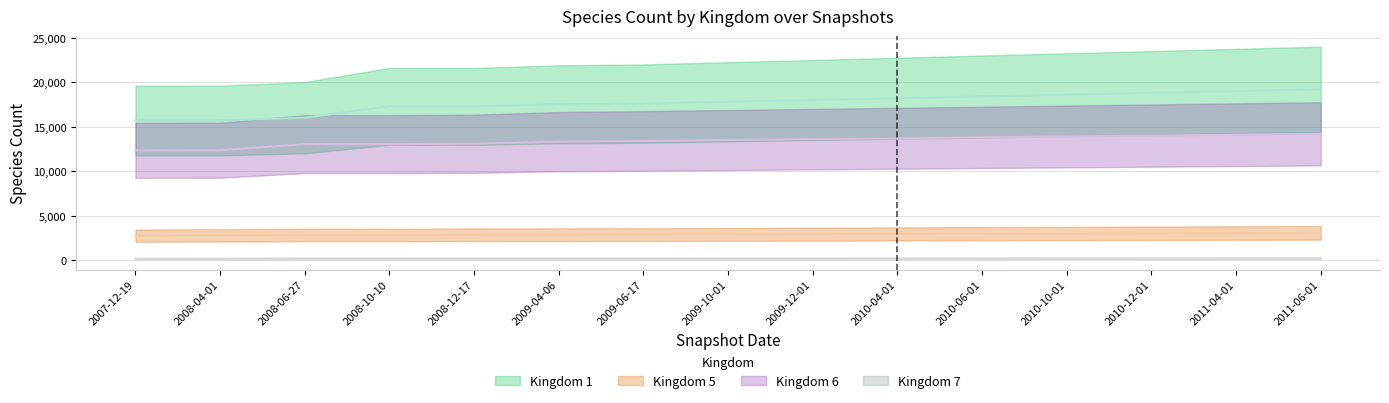

List the series in order of their peak value, highest first.

Kingdom 1, Kingdom 6, Kingdom 5, Kingdom 7